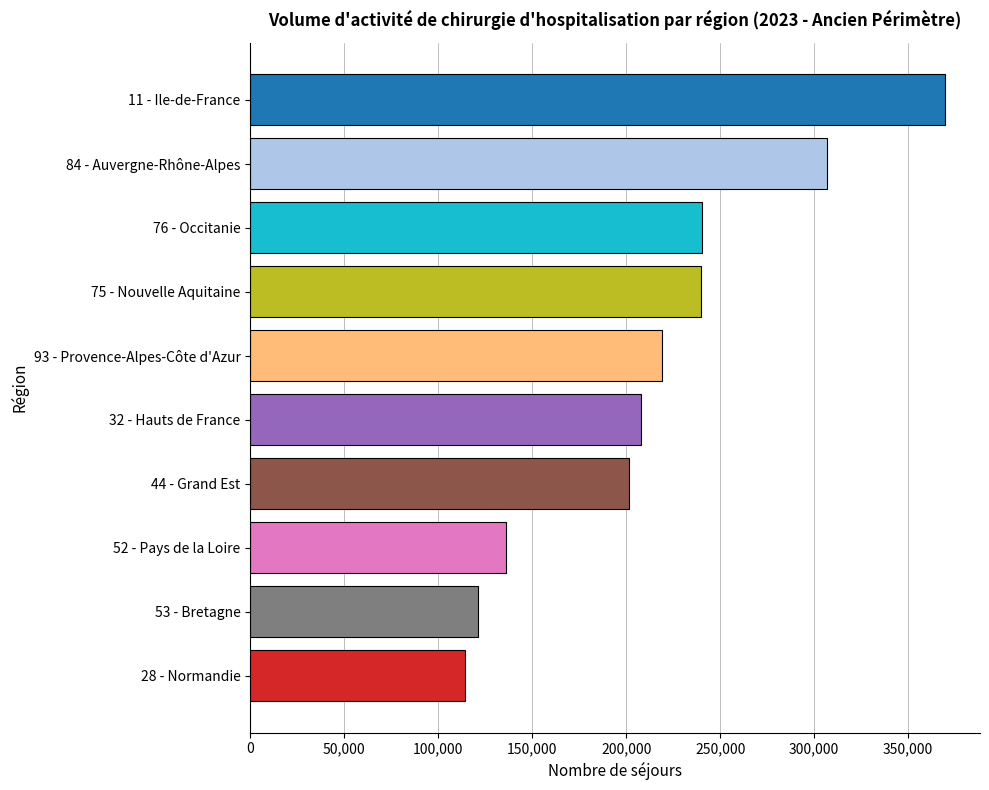

Is it true that the value at 32 - Hauts de France is 207683?

True